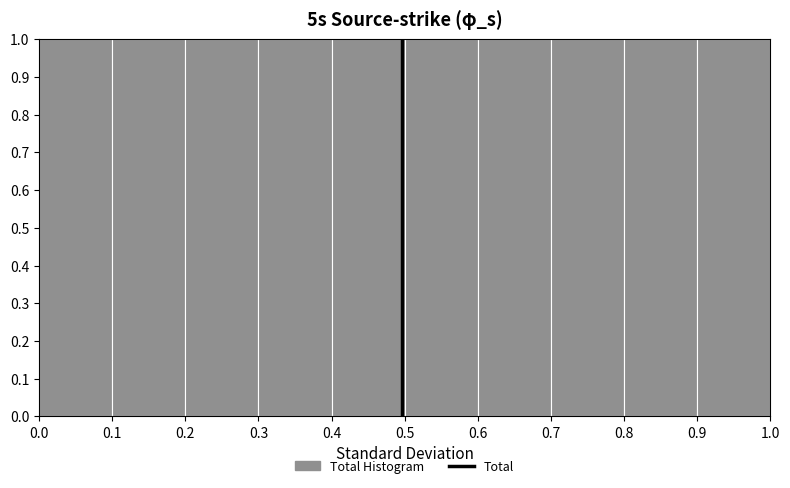

Reading left to right, transcribe this chart: for each bar, give the range it covers on the x-axis and its height. The values are not printed on the chart, so give them approximately, as read against the axis.

0.0 to 0.1: 1
0.1 to 0.2: 1
0.2 to 0.3: 1
0.3 to 0.4: 1
0.4 to 0.5: 1
0.5 to 0.6: 1
0.6 to 0.7: 1
0.7 to 0.8: 1
0.8 to 0.9: 1
0.9 to 1.0: 1